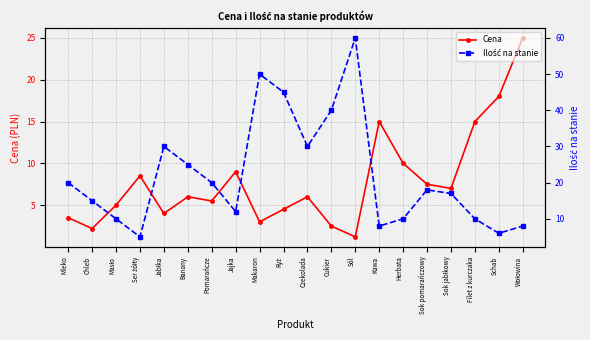

What is the maximum value shown in the chart?

60.0